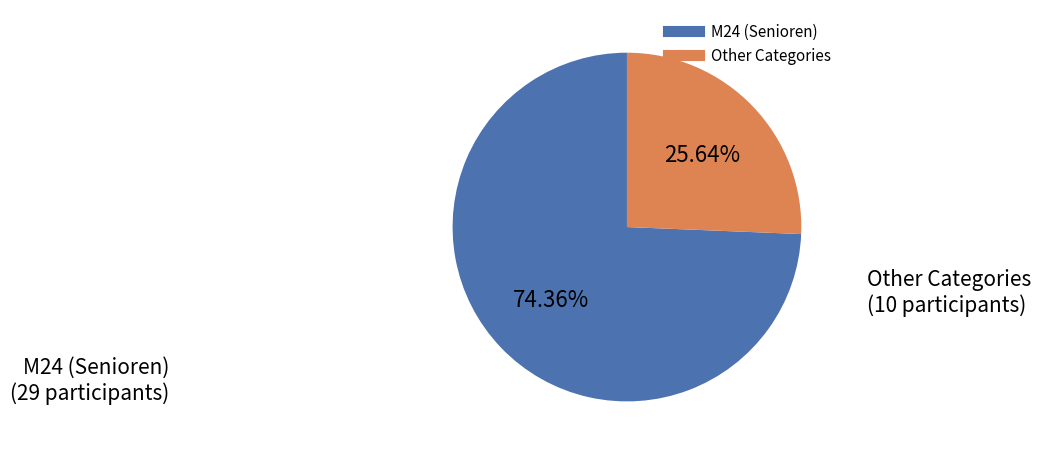

Is there a majority slice in this chart?

Yes